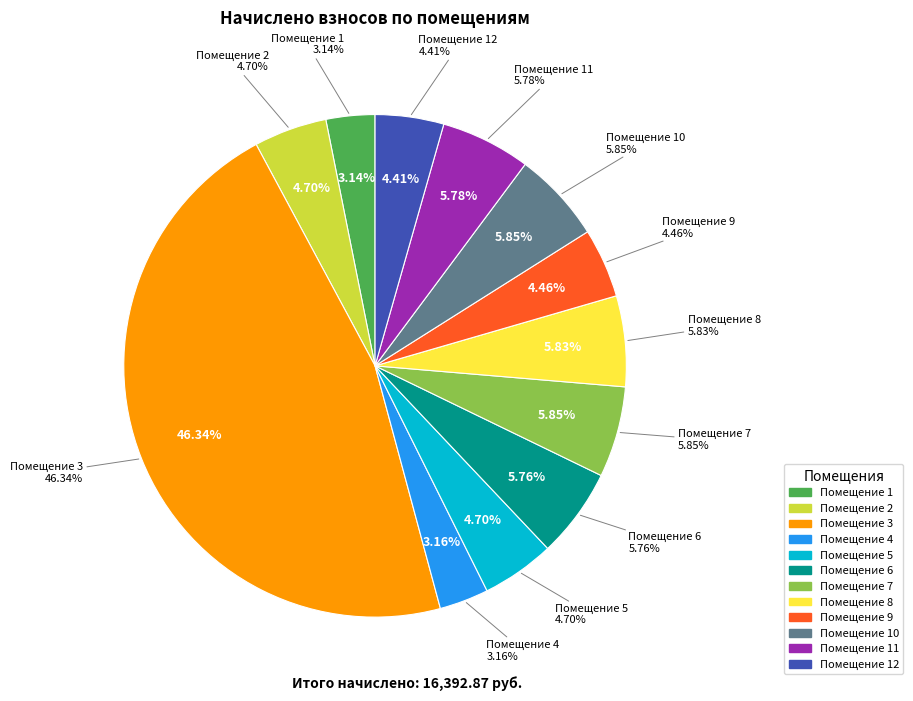

How much of the chart is everything except 9?

95.5%